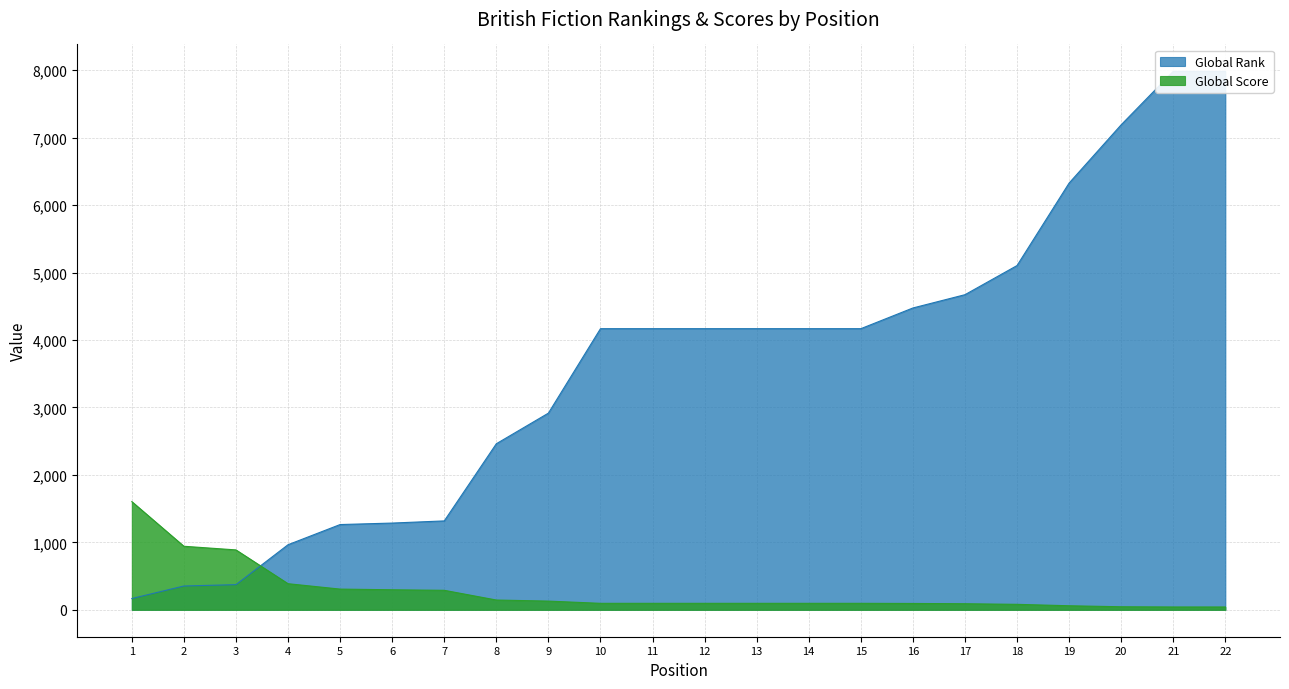

The value of Global Rank at 21 is 13668. True or false?

False